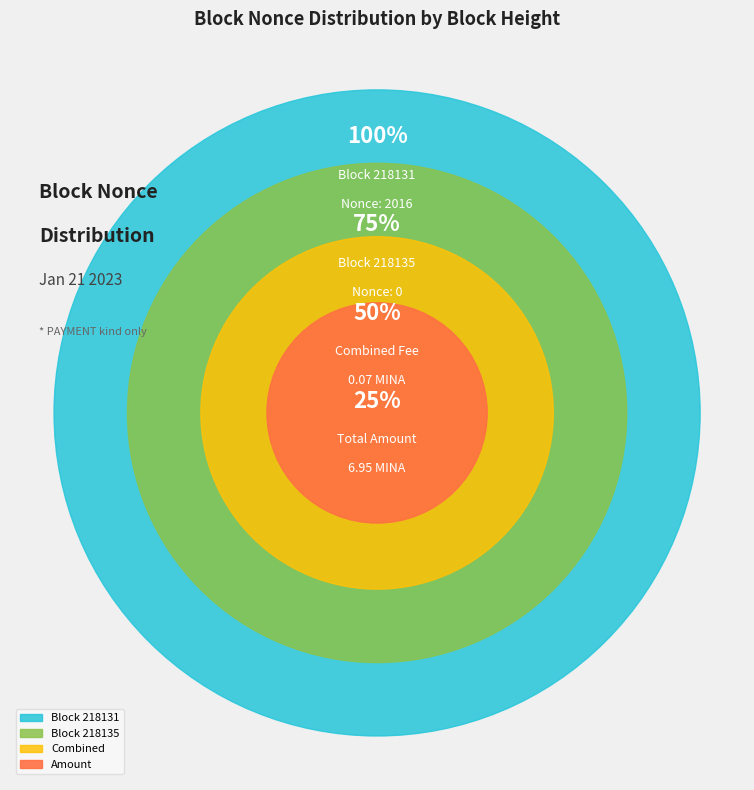

Which has a higher value, 218135 or 218131?

218131